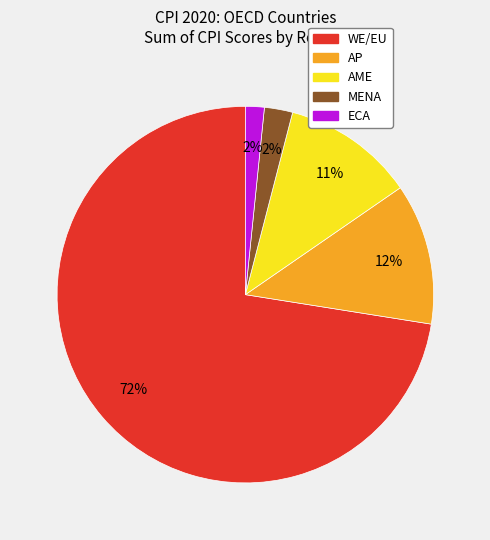

Is there a majority slice in this chart?

Yes